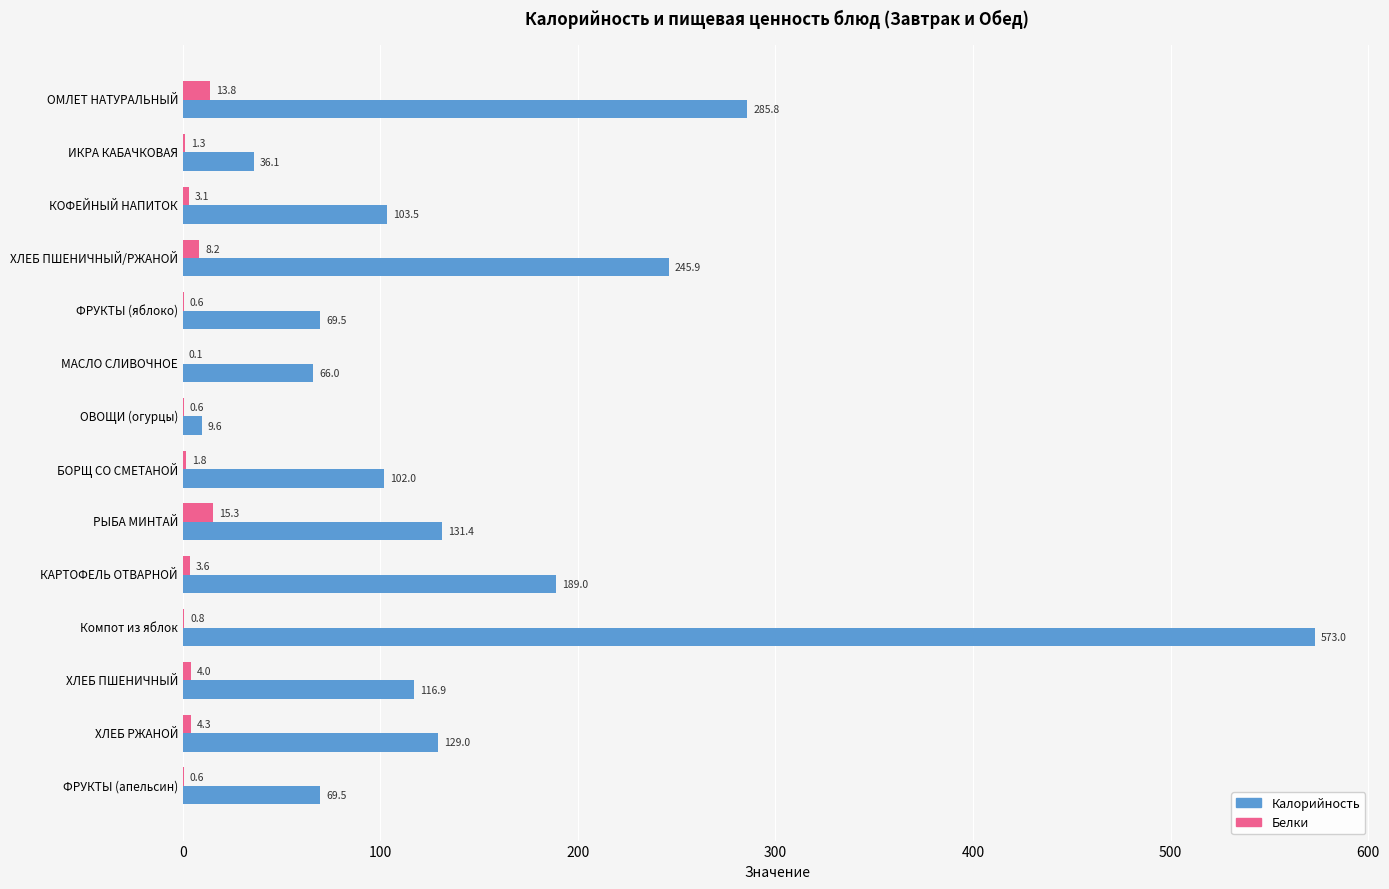

What is the total value across all series at КОФЕЙНЫЙ НАПИТОК?

106.6